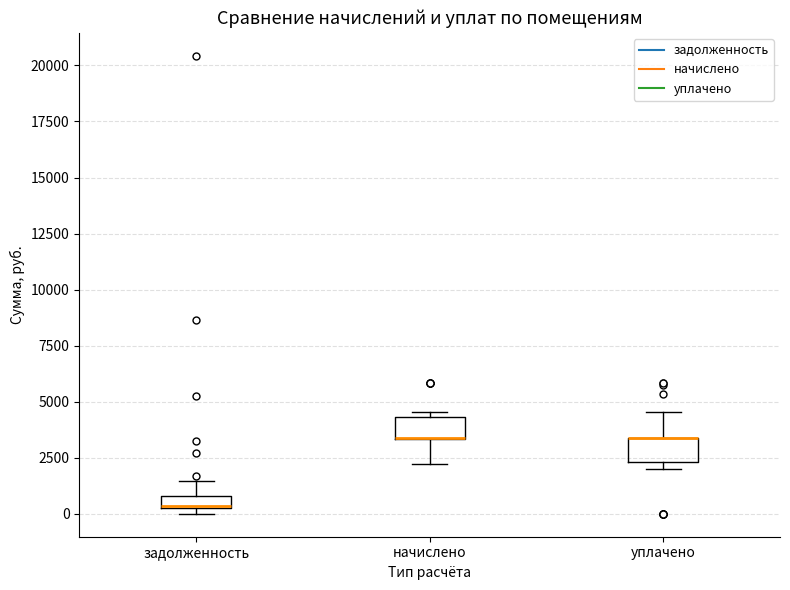

Where is the lower edge of the box for начислено on the y-axis? The values are not printed on the chart, so give them approximately, as read against the axis.

3500